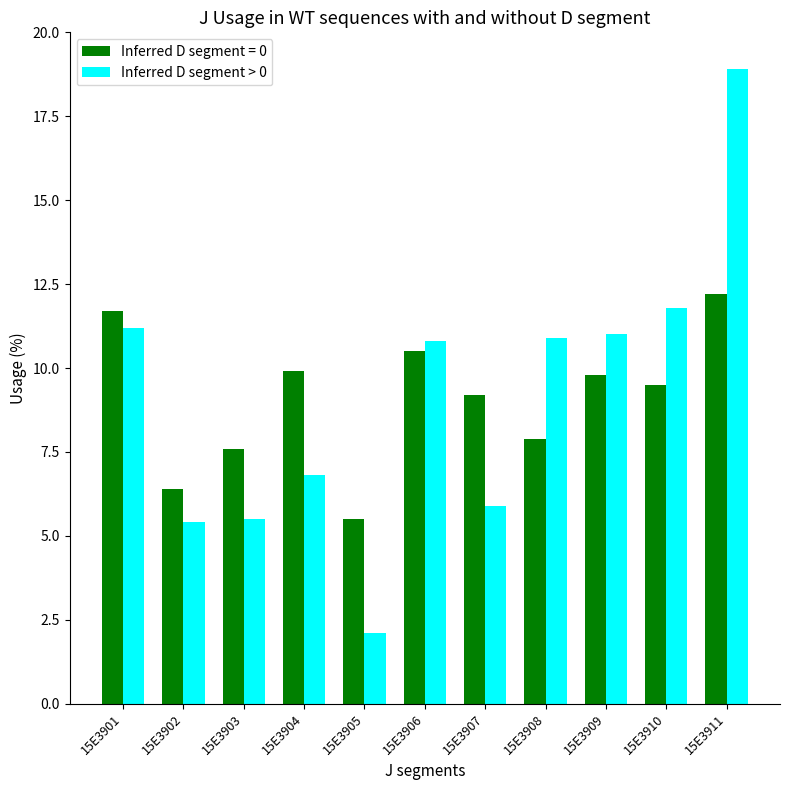

Reading left to right, transcribe all the data shown in this chart.

Inferred D segment = 0: 15E3901=11.7	15E3902=6.4	15E3903=7.6	15E3904=9.9	15E3905=5.5	15E3906=10.5	15E3907=9.2	15E3908=7.9	15E3909=9.8	15E3910=9.5	15E3911=12.2
Inferred D segment > 0: 15E3901=11.2	15E3902=5.4	15E3903=5.5	15E3904=6.8	15E3905=2.1	15E3906=10.8	15E3907=5.9	15E3908=10.9	15E3909=11.0	15E3910=11.8	15E3911=18.9